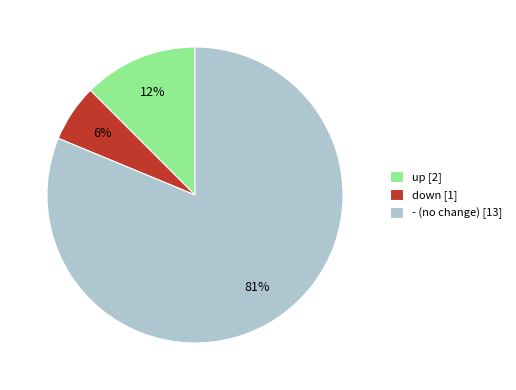

What percentage is the down [1] slice, to the nearest percent?

6%